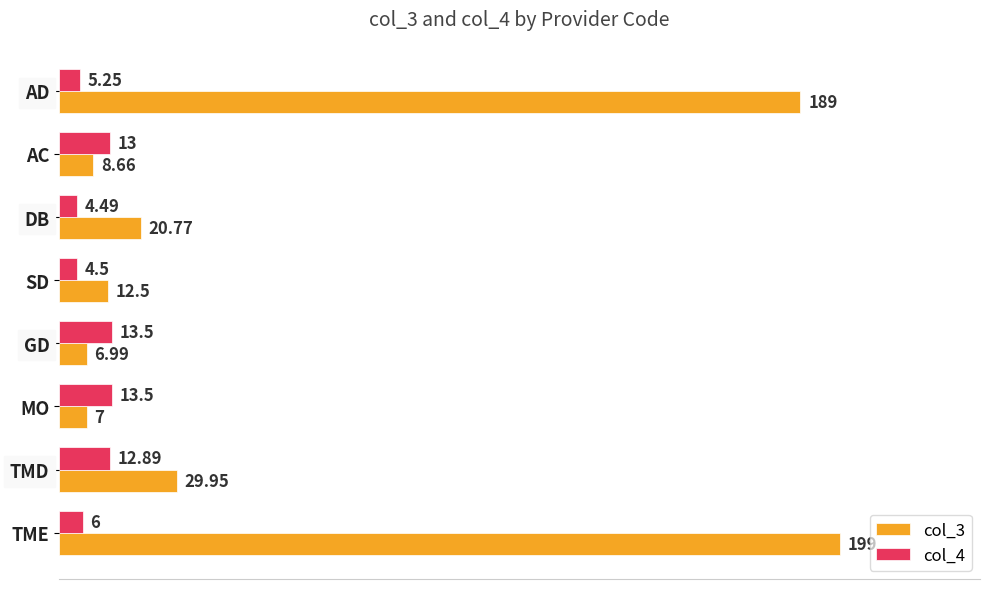

What is the average value of the col_4 series?

9.1